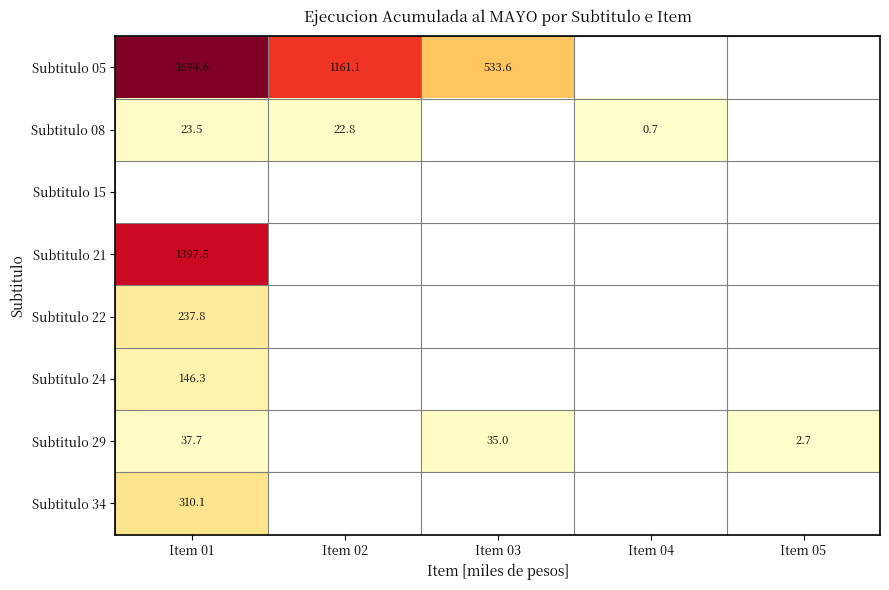

The Subtitulo 29 series shows 37.7 at Item 01. True or false?

True